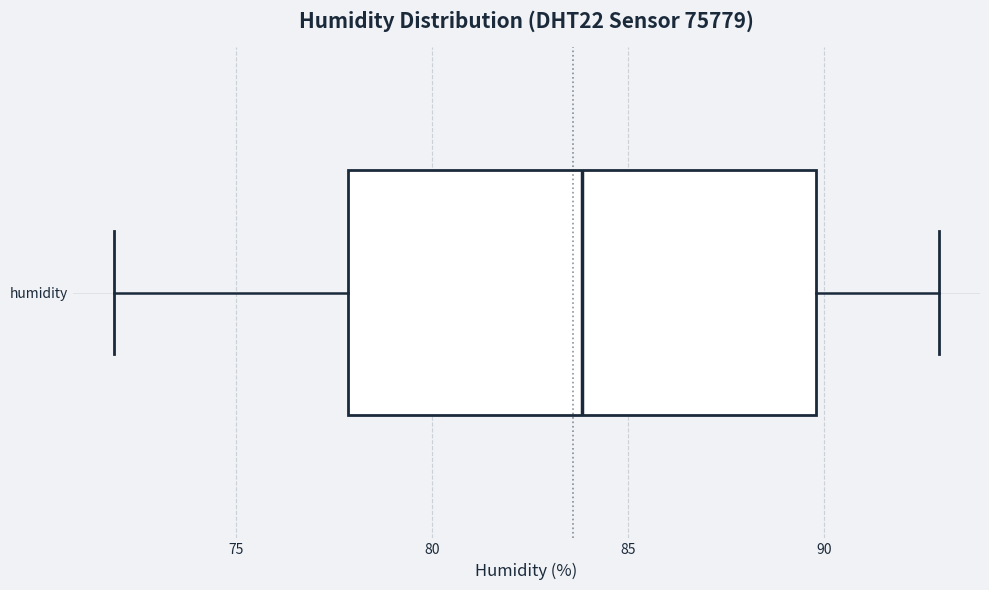

Transcribe this box plot: give where the median line is, the range the box spans, and where the two whiskers end, as read against the x-axis. The values are not printed on the chart, so give them approximately, as read against the axis.

median 84, box 78 to 90, whiskers 72 to 93